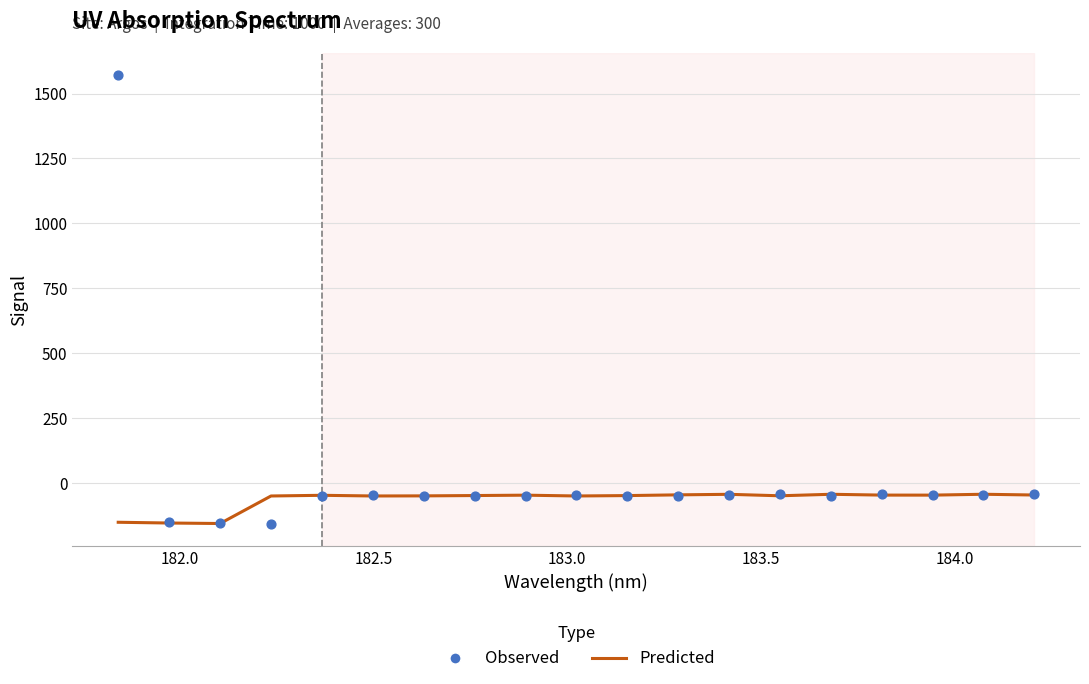

Which series has the largest total across all categories?

Observed